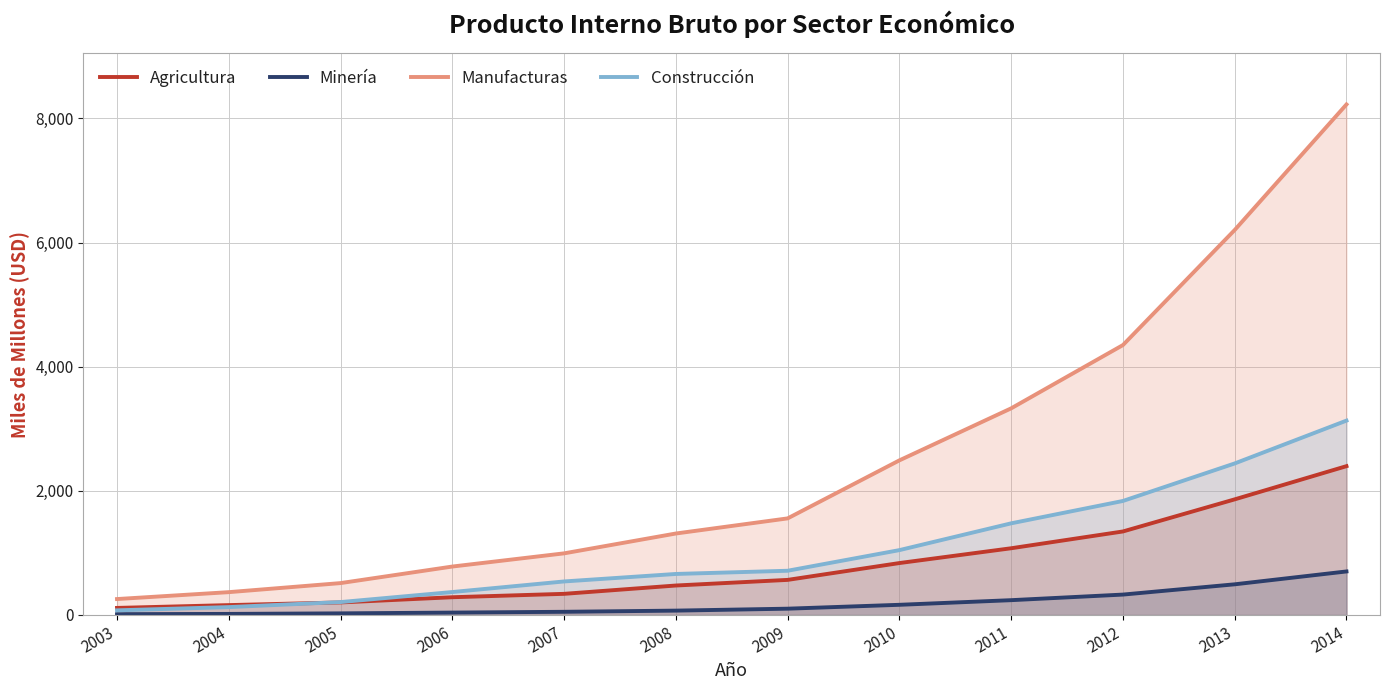

What are all the series names shown in the legend?

Agricultura, Minería, Manufacturas, Construcción